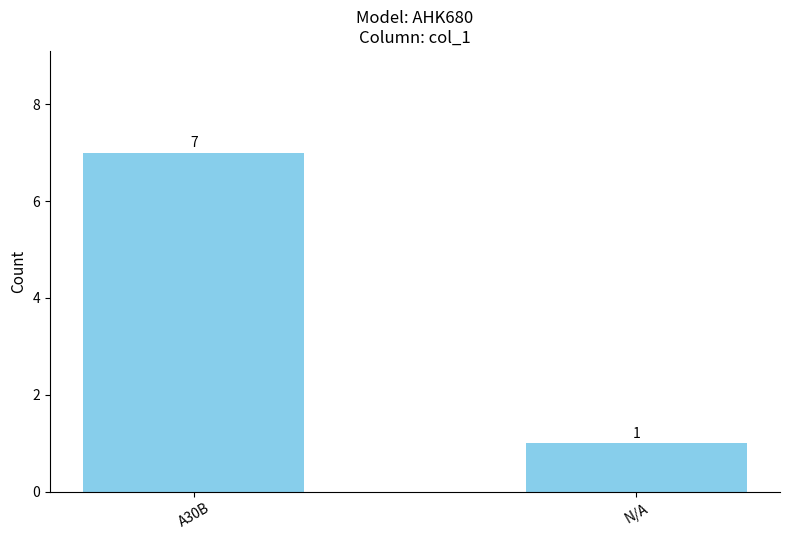

Approximately how many times larger is the value at N/A compared to A30B?

0.1